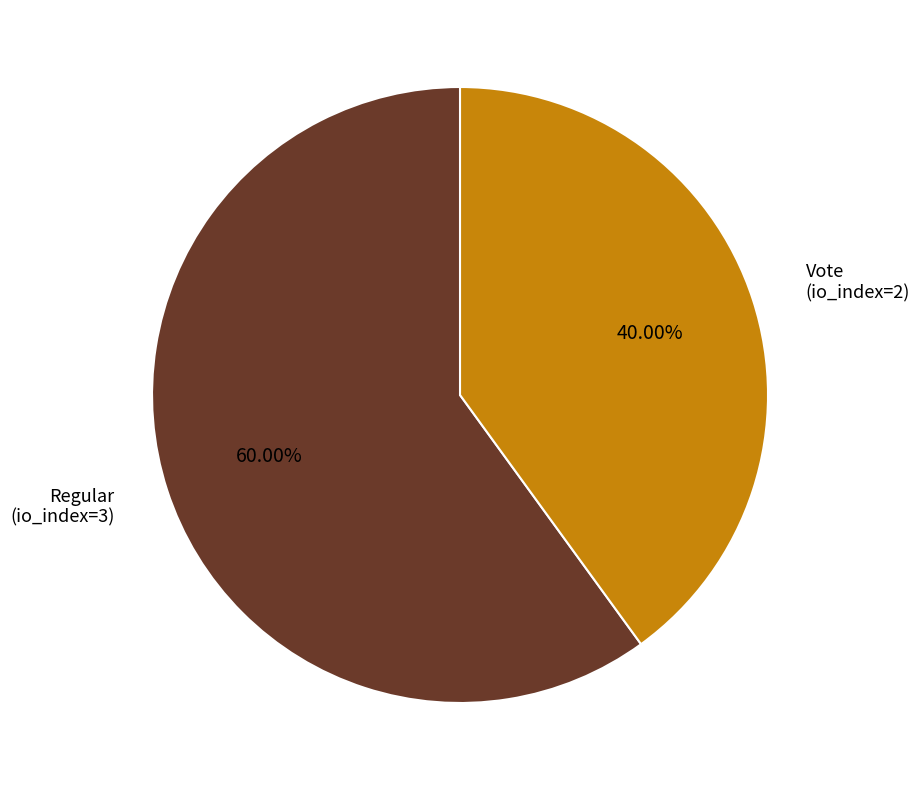

To the nearest percent, what is the difference between the Regular (io_index=3) and Vote (io_index=2) slice percentages?

20%